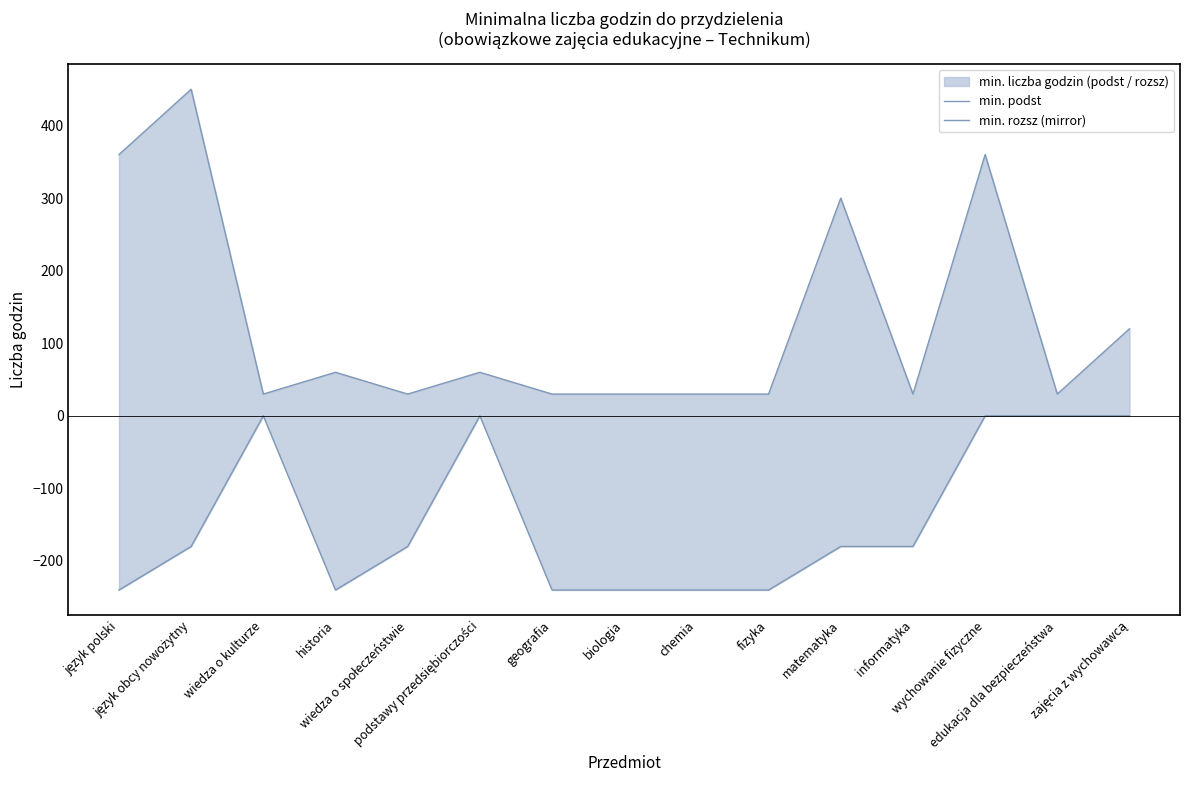

Is it true that min. rozsz (mirror) equals 0 at wychowanie fizyczne?

True